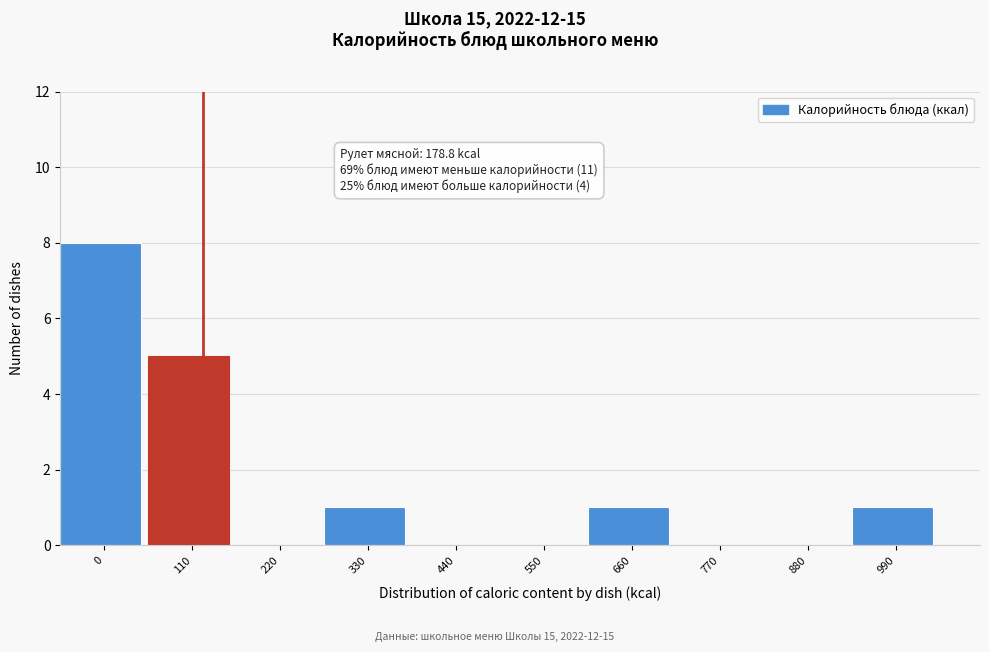

Reading left to right, what are all the values shown in this chart?

0=8	110=5	220=0	330=1	440=0	550=0	660=1	770=0	880=0	990=1